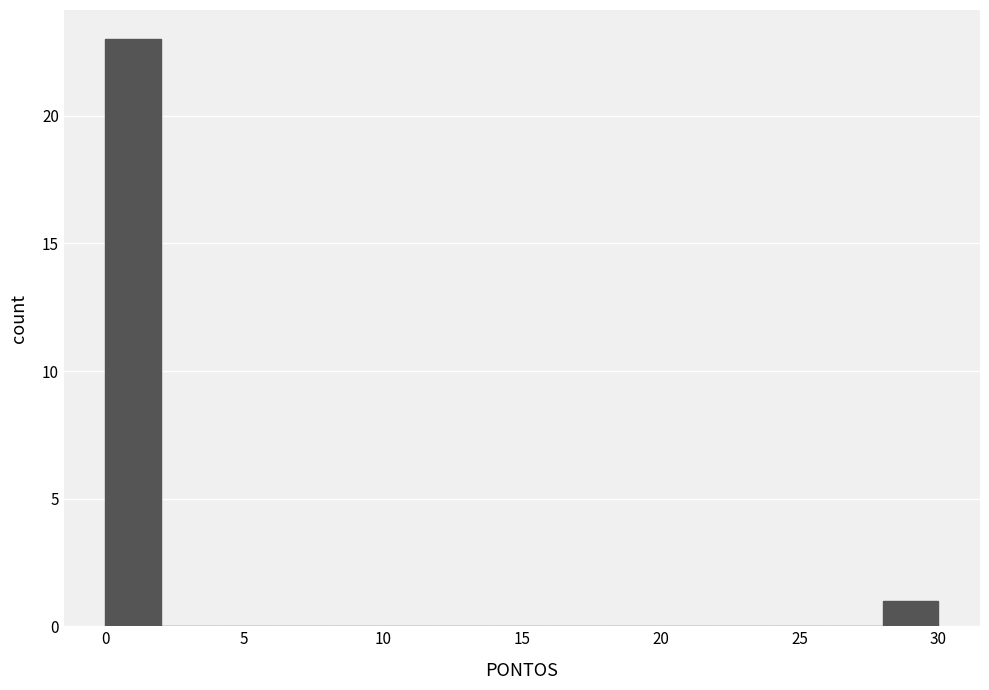

Reading left to right, list every bar in this chart as the range it spans on the x-axis followed by its height. The values are not printed on the chart, so give them approximately, as read against the axis.

0 to 2: 23
2 to 4: 0
4 to 6: 0
6 to 8: 0
8 to 10: 0
10 to 12: 0
12 to 14: 0
14 to 16: 0
16 to 18: 0
18 to 20: 0
20 to 22: 0
22 to 24: 0
24 to 26: 0
26 to 28: 0
28 to 30: 1